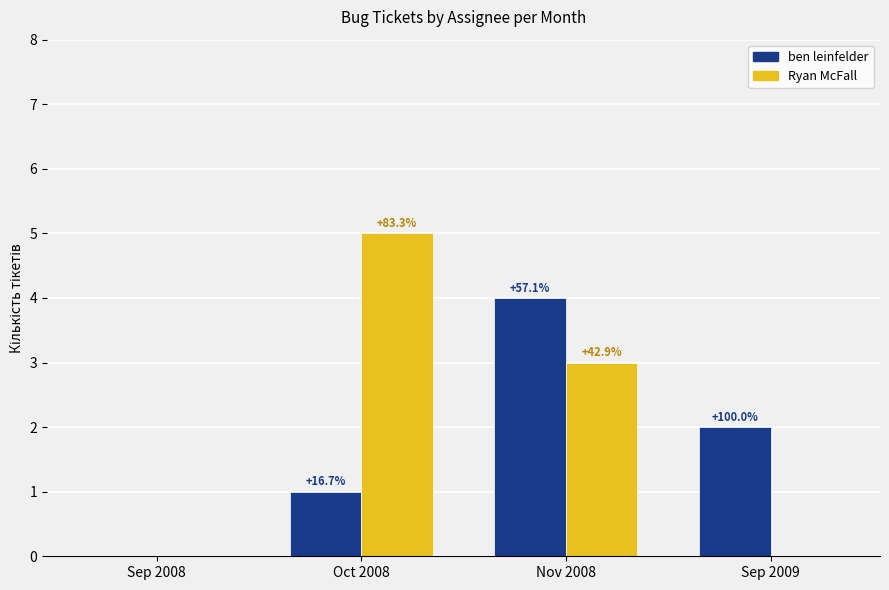

How many ben leinfelder values are between 1 and 4?

3